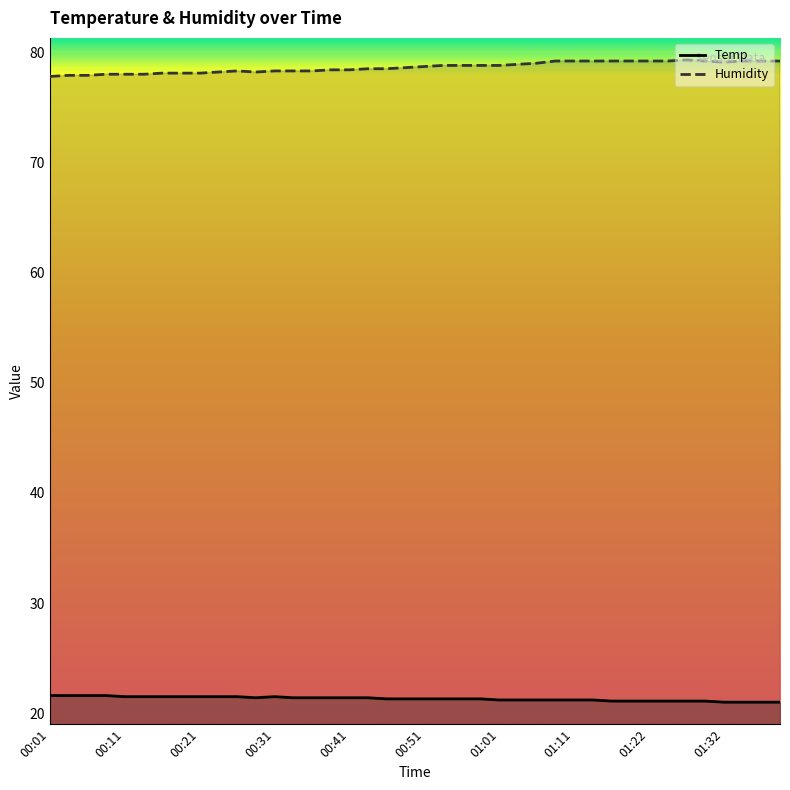

The value of Temp at 00:51 is 13.1. True or false?

False